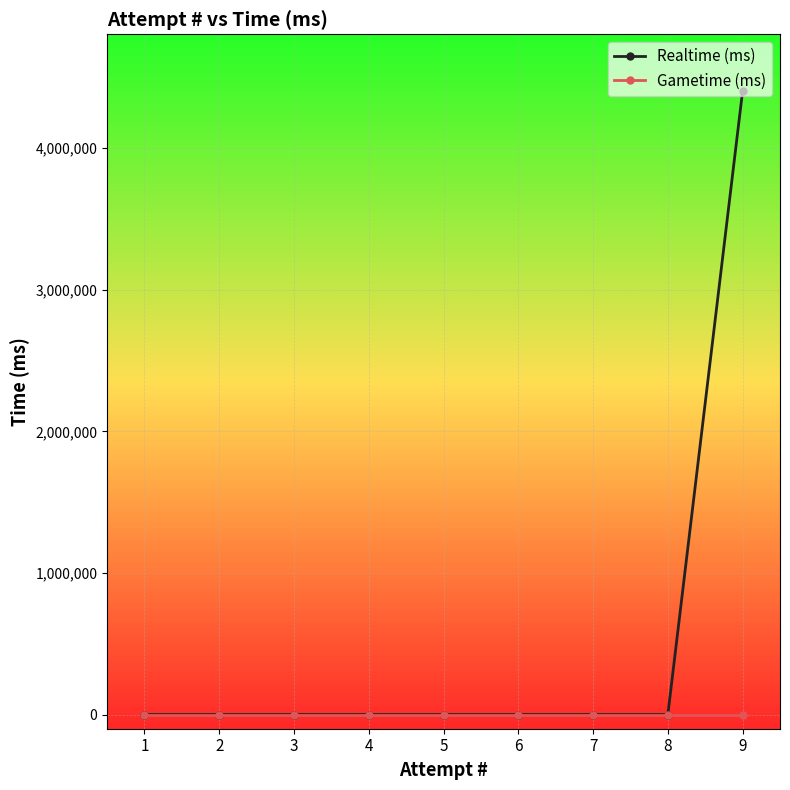

Rank the series by their maximum value, from lowest to highest.

Gametime (ms), Realtime (ms)